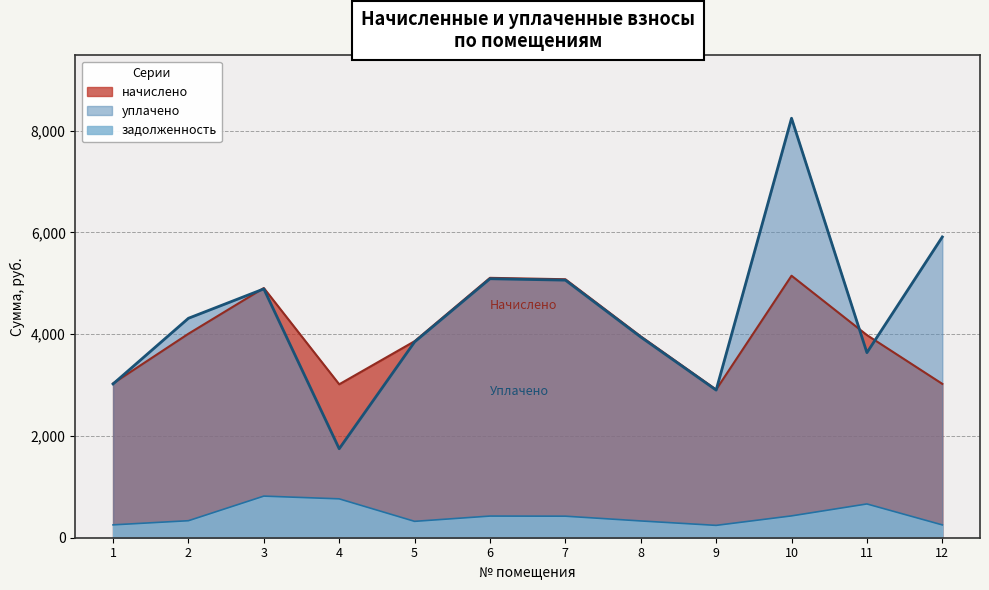

What are all the series names shown in the legend?

начислено, уплачено, задолженность